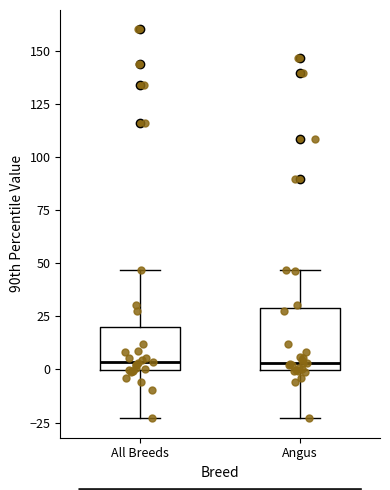

Reading left to right, read every box against the y-axis: the position of its median line, the range the box covers, and the ends of its whiskers. The values are not printed on the chart, so give them approximately, as read against the axis.

All Breeds: median 5, box 0 to 20, whiskers -25 to 45
Angus: median 5, box 0 to 30, whiskers -25 to 45